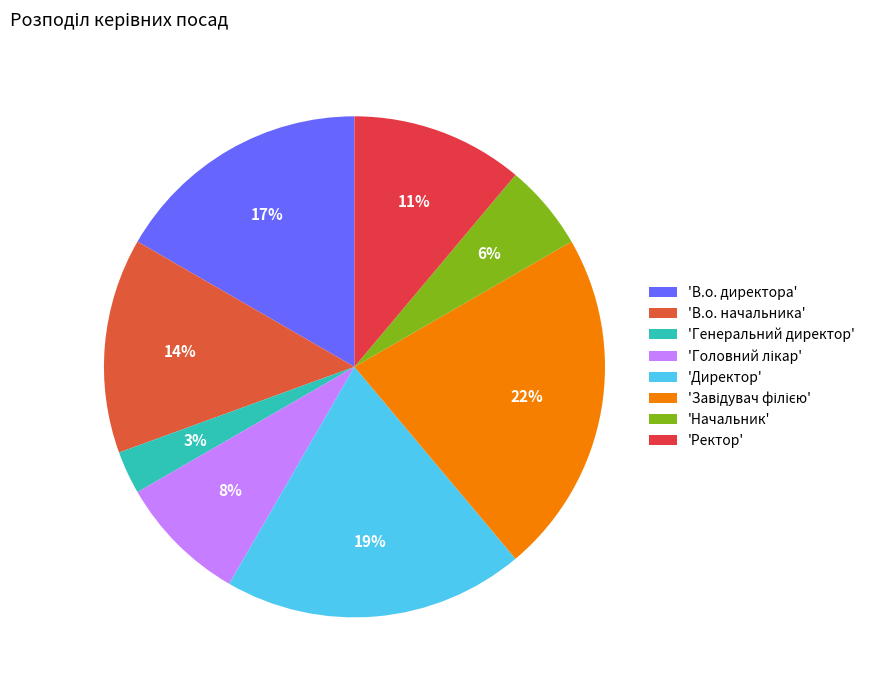

Count the number of slices in the pie.

8